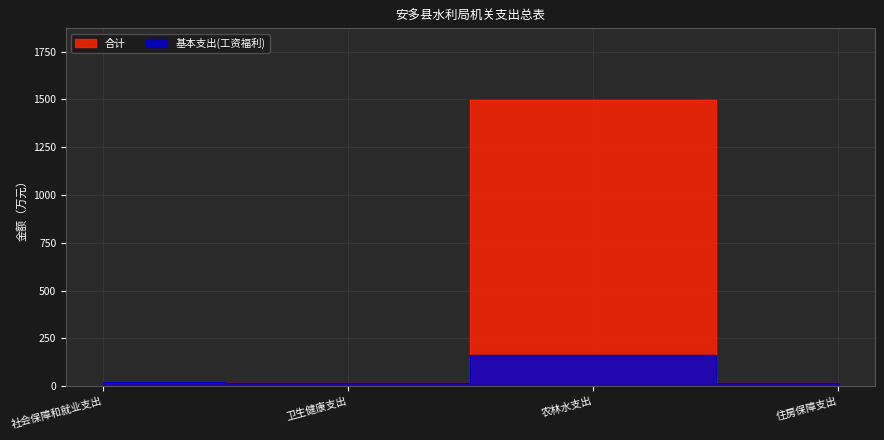

What is the sum of the 合计 values at 住房保障支出 and 农林水支出?

1515.9